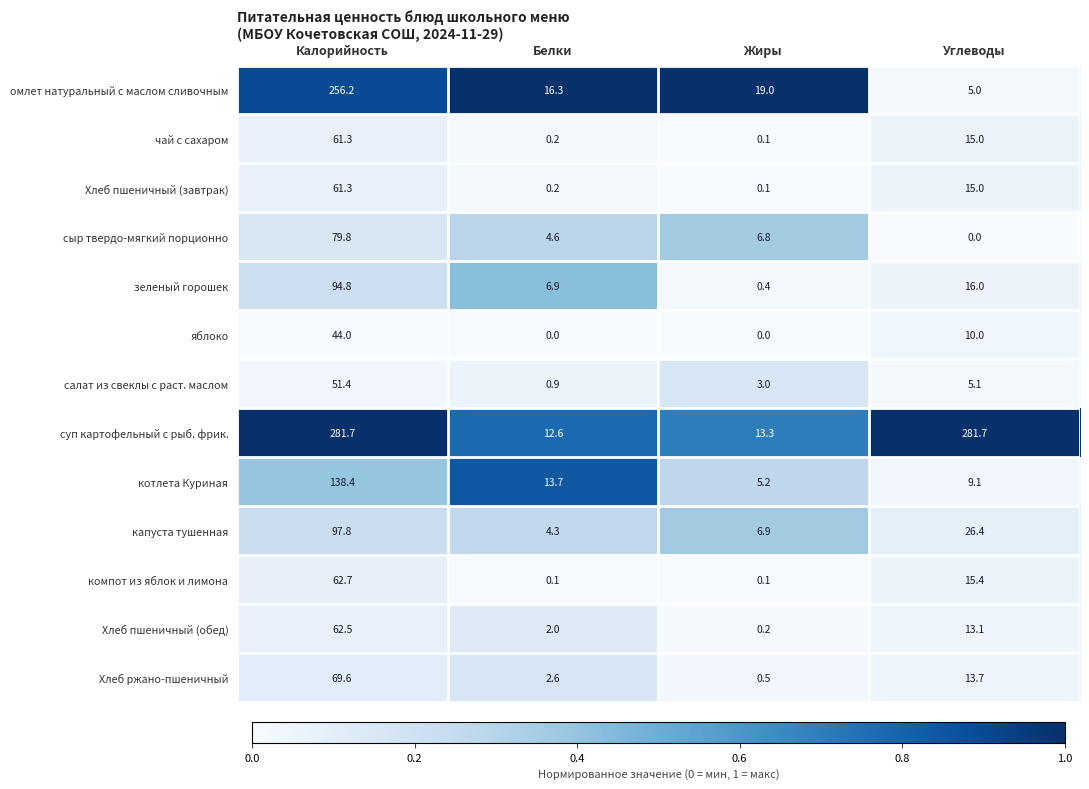

At how many categories does at least one series exceed 0?

4